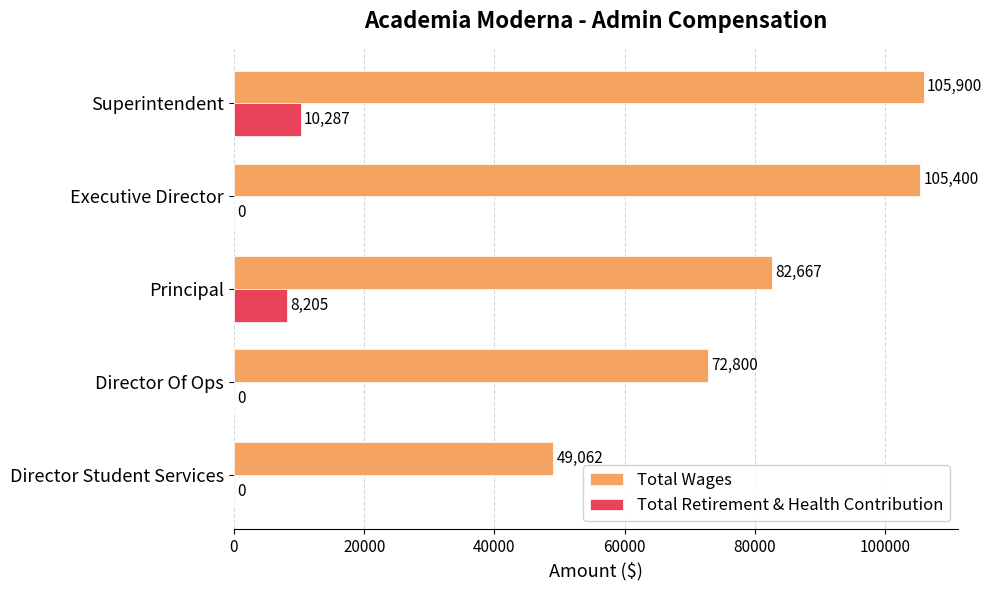

What is the maximum value for Total Wages?

105900